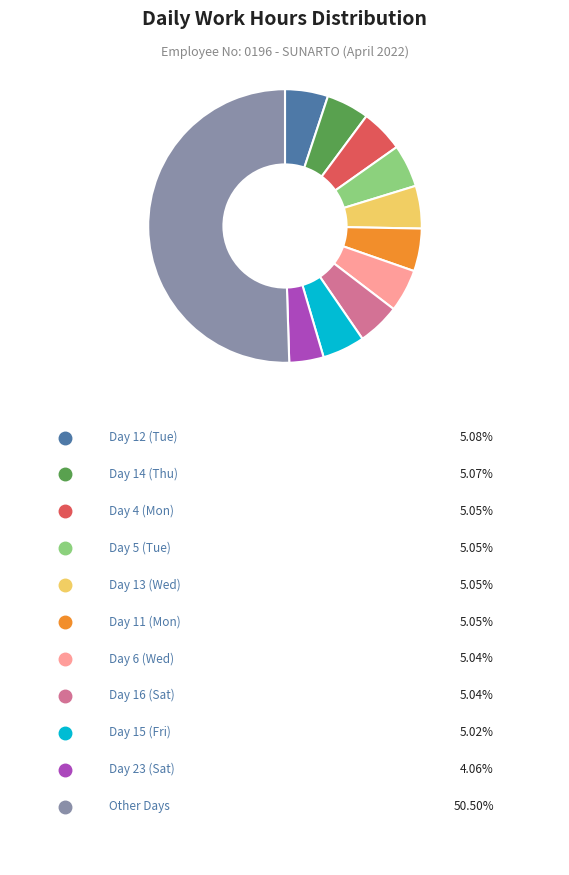

How many slices are in this pie chart?

11